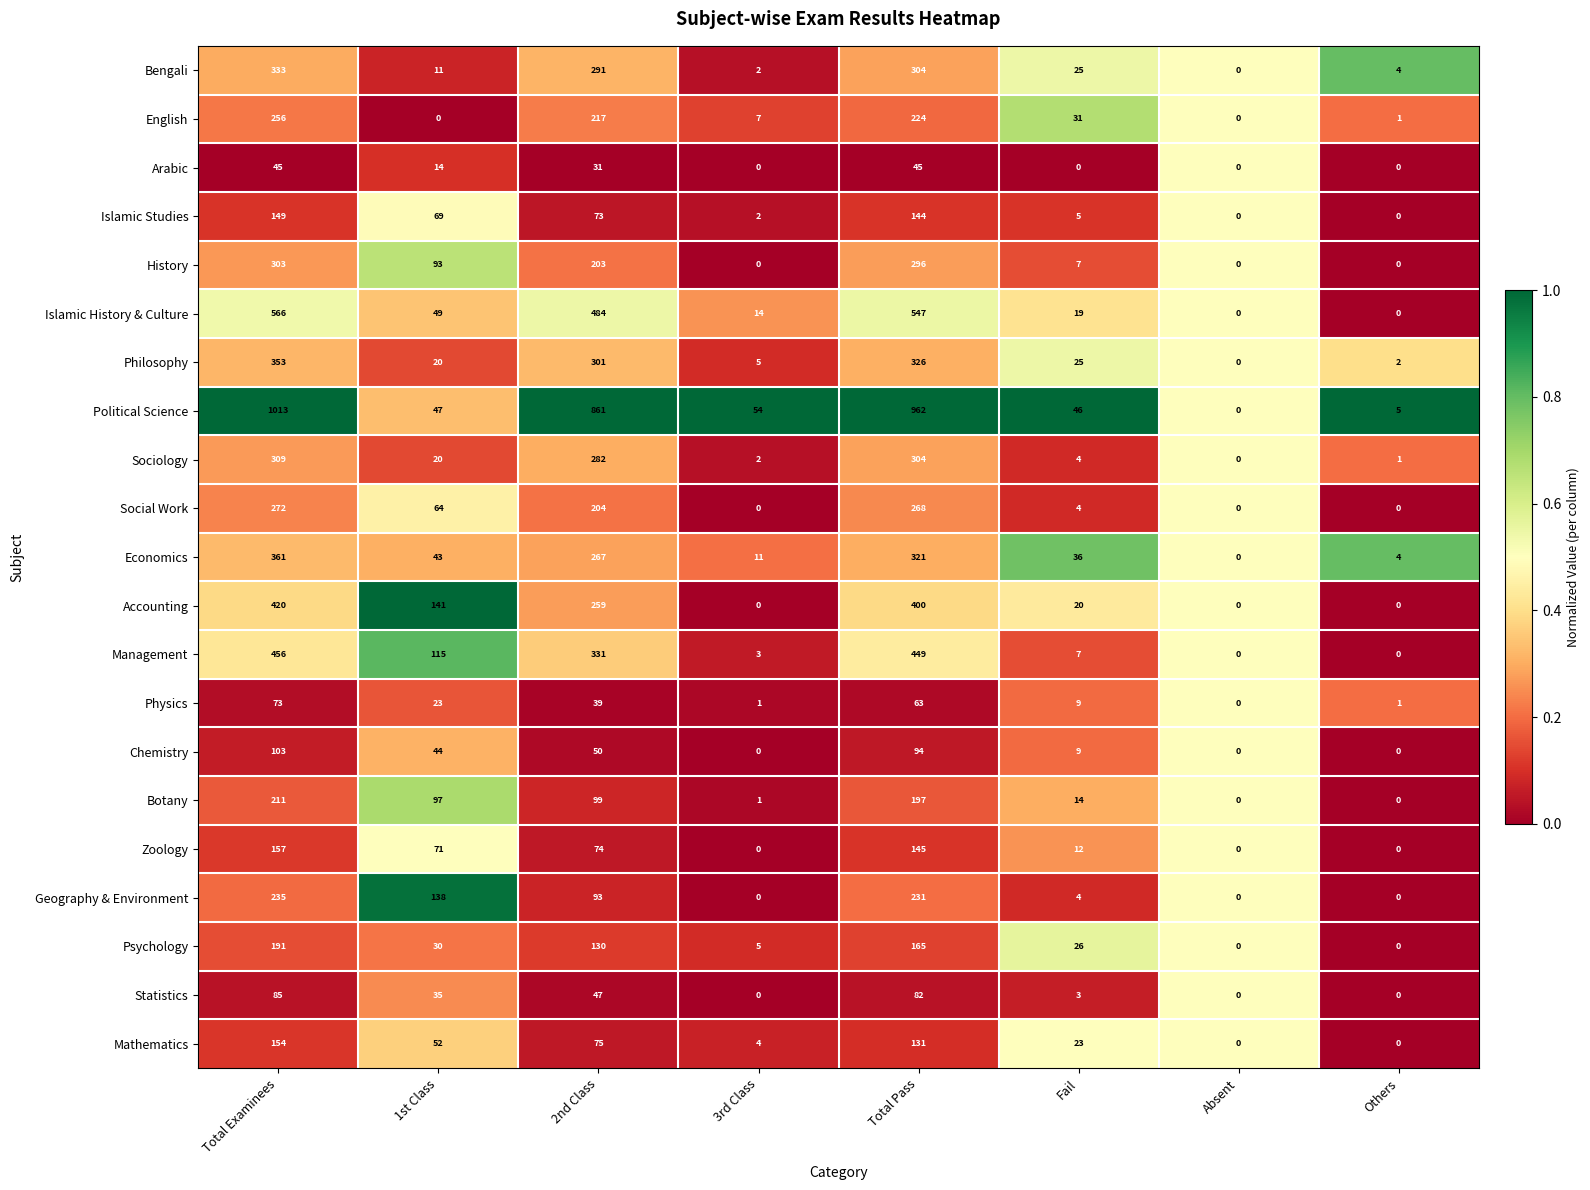

Rank the series by their maximum value, from lowest to highest.

Arabic, Physics, Statistics, Chemistry, Islamic Studies, Mathematics, Zoology, Psychology, Botany, Geography & Environment, English, Social Work, History, Sociology, Bengali, Philosophy, Economics, Accounting, Management, Islamic History & Culture, Political Science